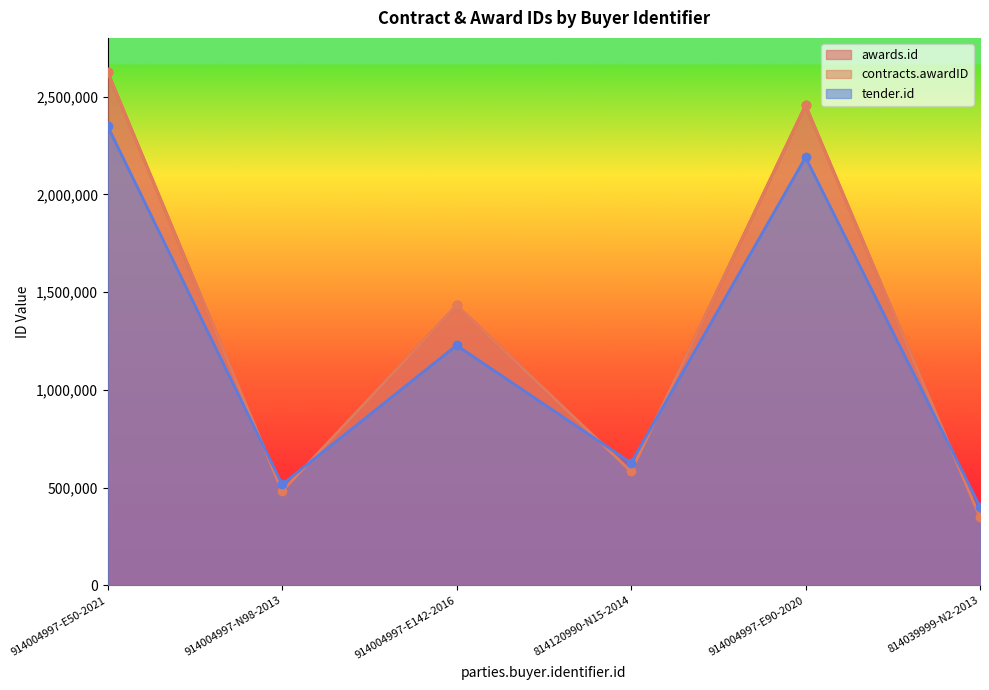

Which category has the highest value across all series?

914004997-E50-2021